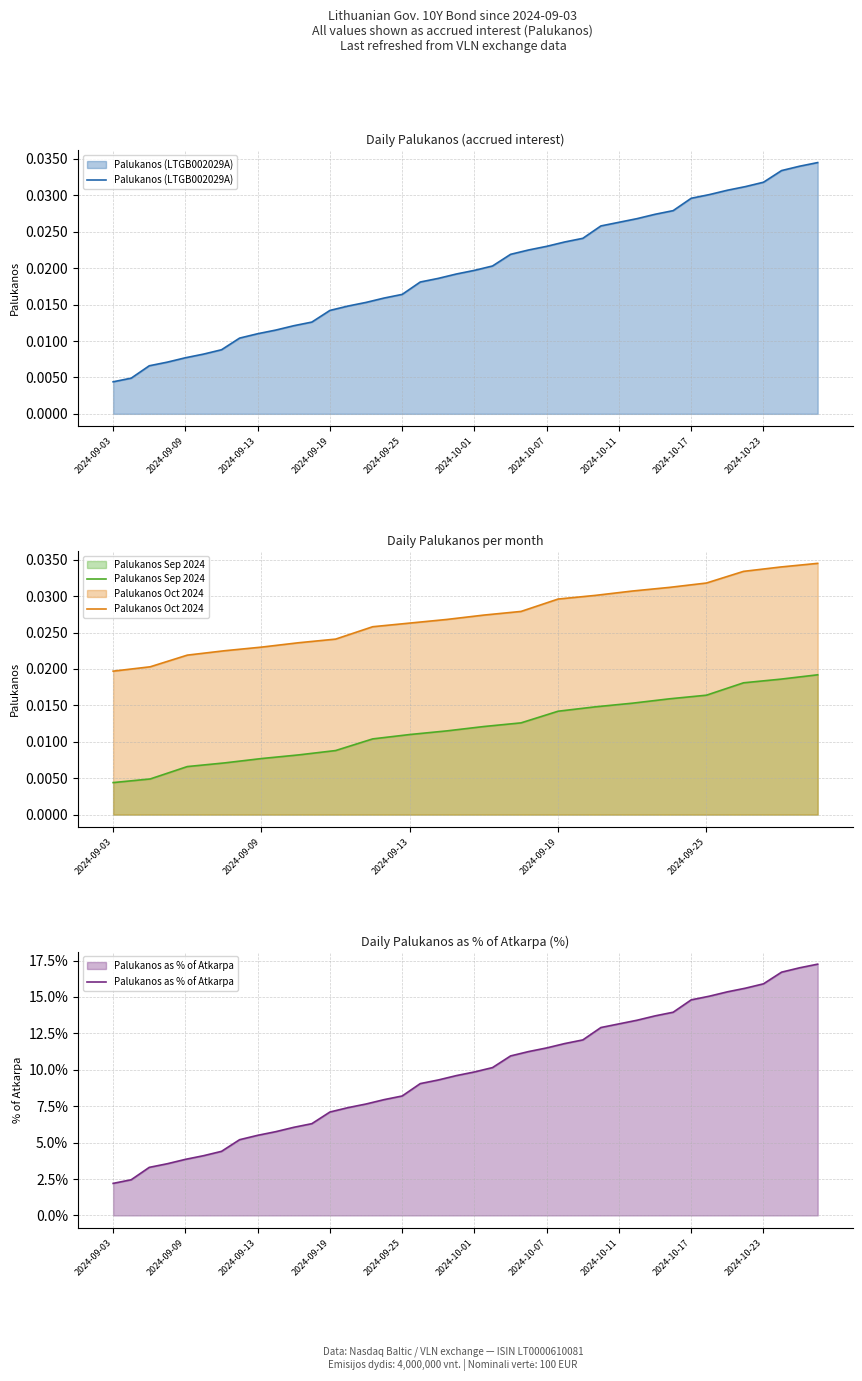

Which label corresponds to the largest value in the chart?

2024-09-30